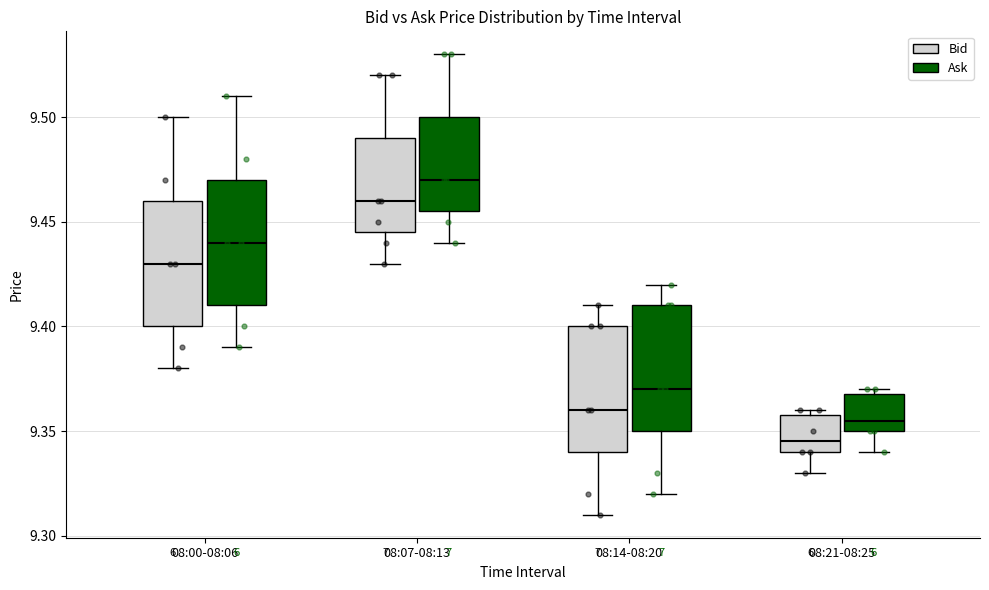

Reading left to right, transcribe this box plot: for each box, give where its median line is, the range the box spans, and where its two whiskers end, as read against the y-axis. The values are not printed on the chart, so give them approximately, as read against the axis.

08:00-08:06 (Bid): median 9.430, box 9.400 to 9.460, whiskers 9.380 to 9.500
08:00-08:06 (Ask): median 9.440, box 9.410 to 9.470, whiskers 9.390 to 9.510
08:07-08:13 (Bid): median 9.460, box 9.445 to 9.490, whiskers 9.430 to 9.520
08:07-08:13 (Ask): median 9.470, box 9.455 to 9.500, whiskers 9.440 to 9.530
08:14-08:20 (Bid): median 9.360, box 9.340 to 9.400, whiskers 9.310 to 9.410
08:14-08:20 (Ask): median 9.370, box 9.350 to 9.410, whiskers 9.320 to 9.420
08:21-08:25 (Bid): median 9.345, box 9.340 to 9.360, whiskers 9.330 to 9.360 (just above the box's upper edge)
08:21-08:25 (Ask): median 9.355, box 9.350 to 9.370, whiskers 9.340 to 9.370 (just above the box's upper edge)